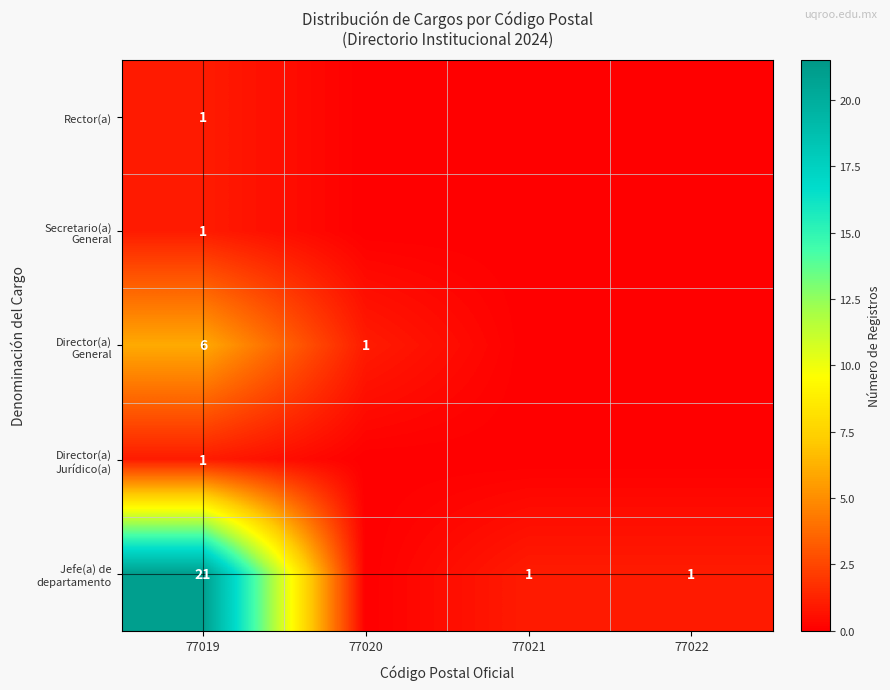

What is the total value across all series at 77019?

30